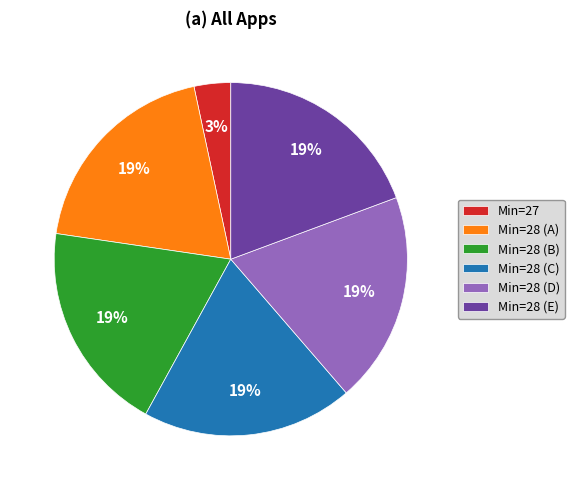

Between Min=27 and Min=28 (D), which is larger?

Min=28 (D)